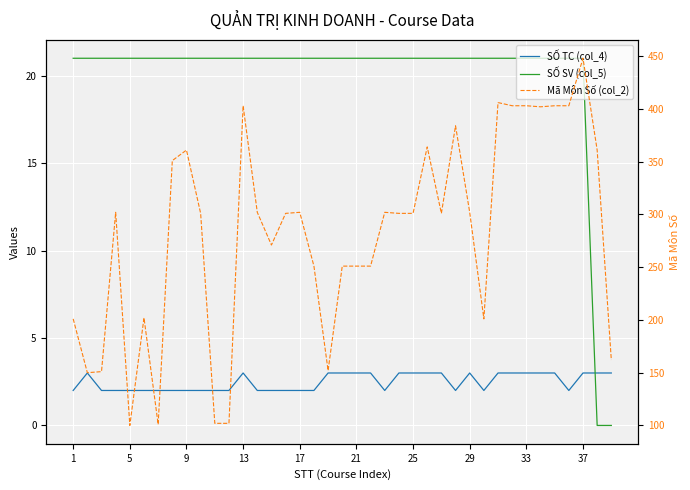

Which series has the largest range (max minus min)?

Mã Môn Số (col_2)